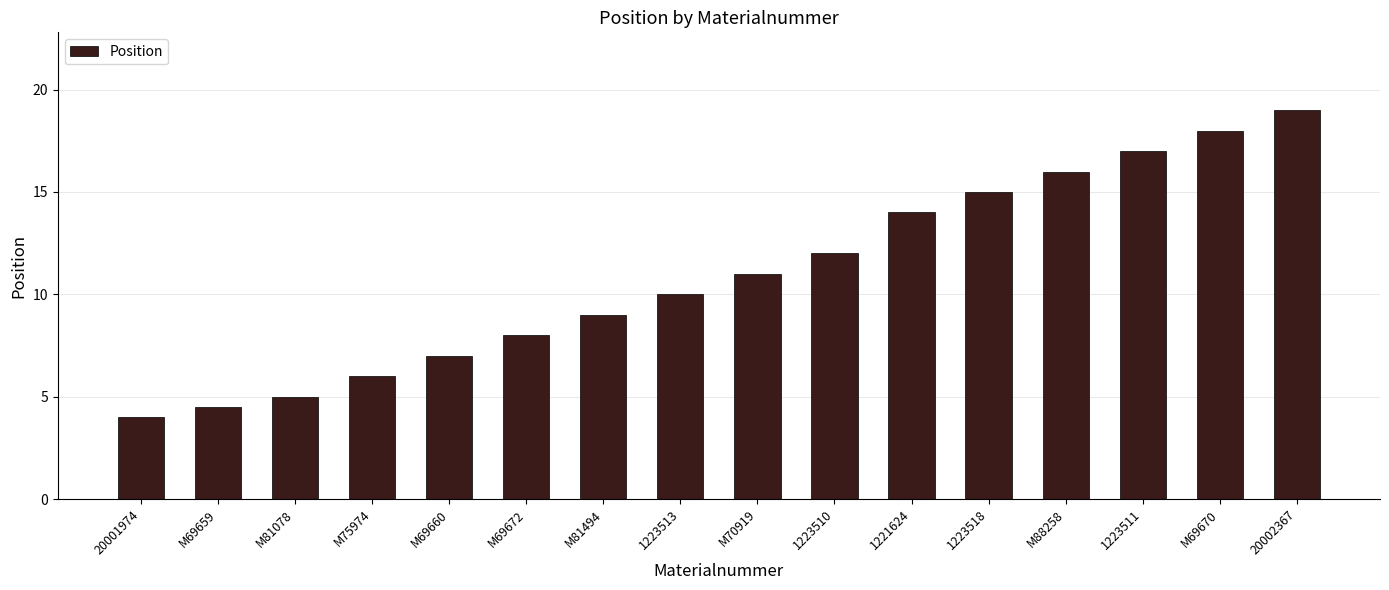

Between 1223513 and 20001974, which is larger?

1223513